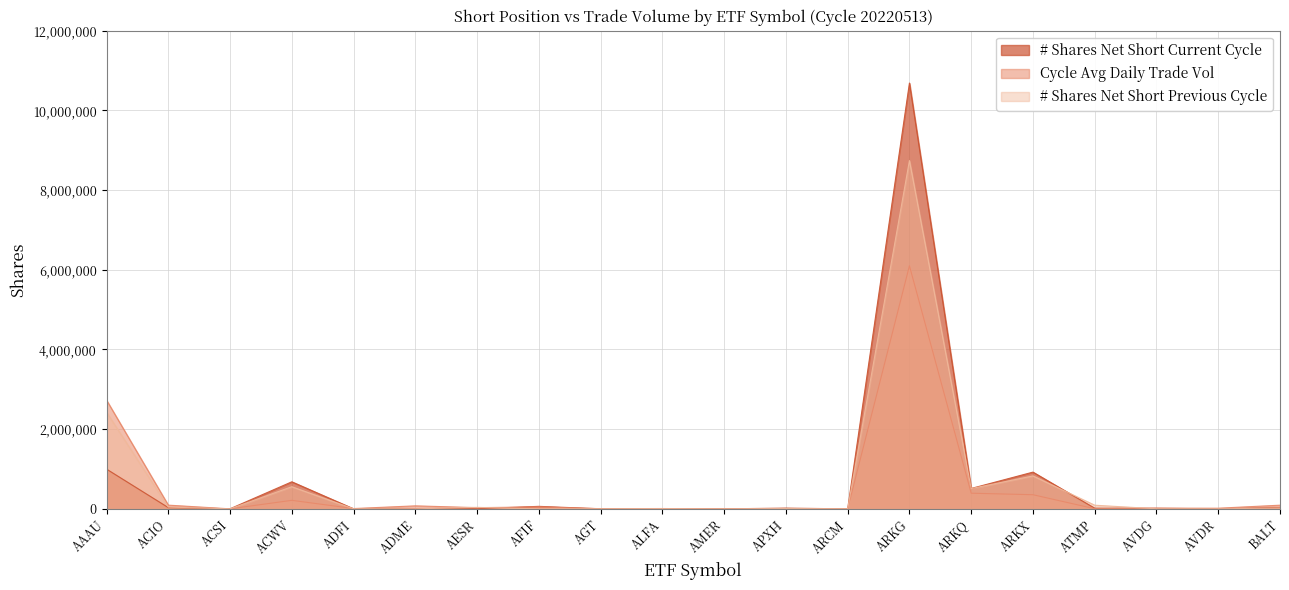

What is the total value across all series at ARKX?

2103473